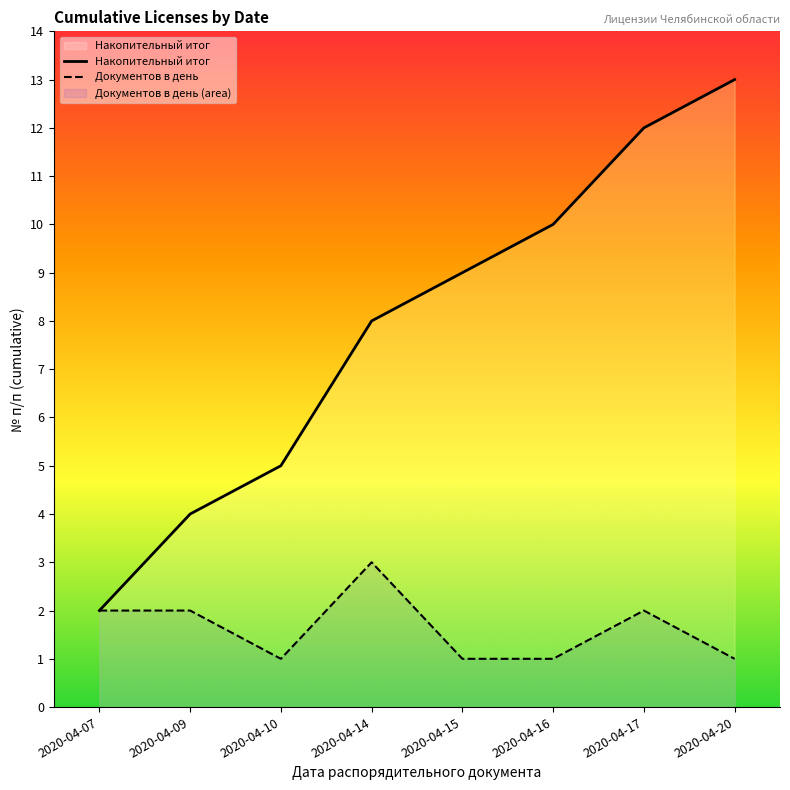

What is the difference between the highest and lowest values at 2020-04-10?

4